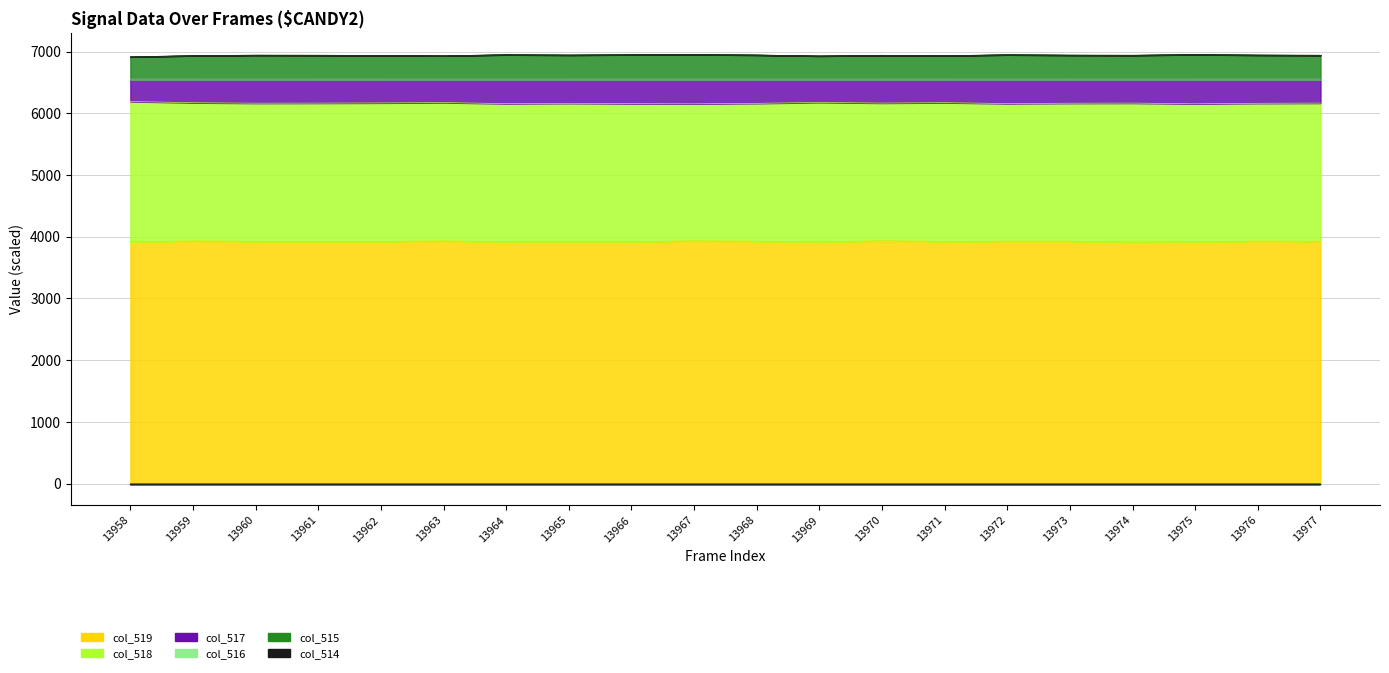

What is the difference between the maximum and minimum values in the col_519 series?

17.8